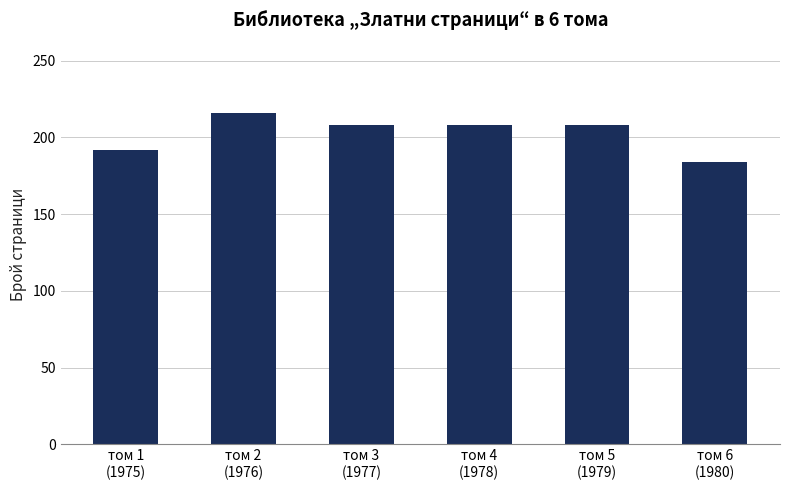

The chart shows a value of 280 at том 4
(1978). True or false?

False